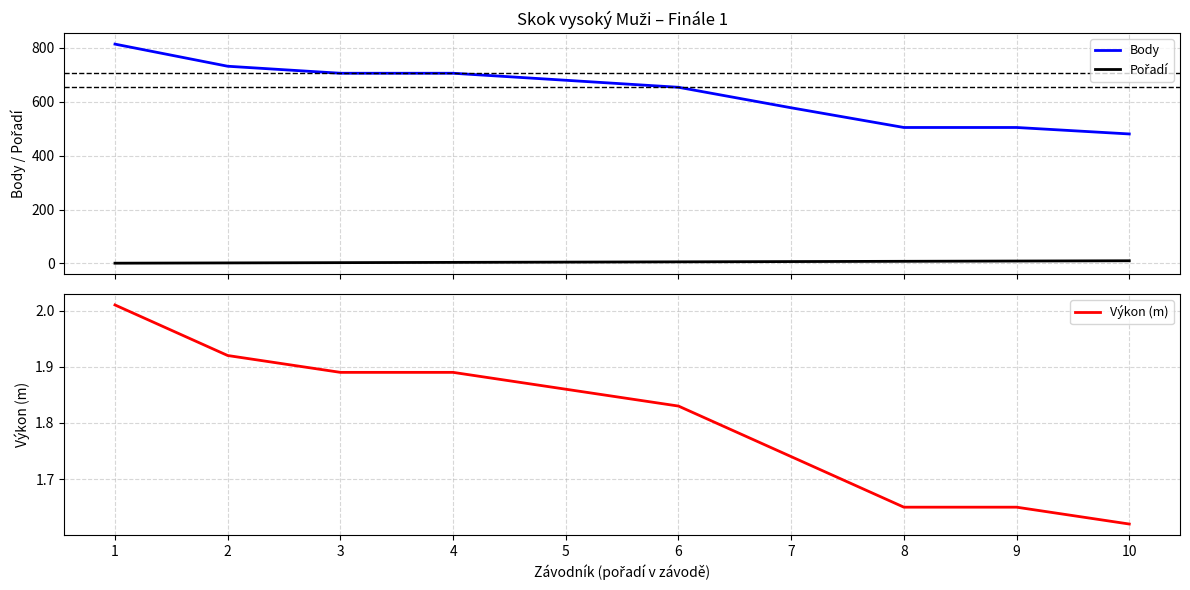

Which label corresponds to the smallest value in the chart?

1